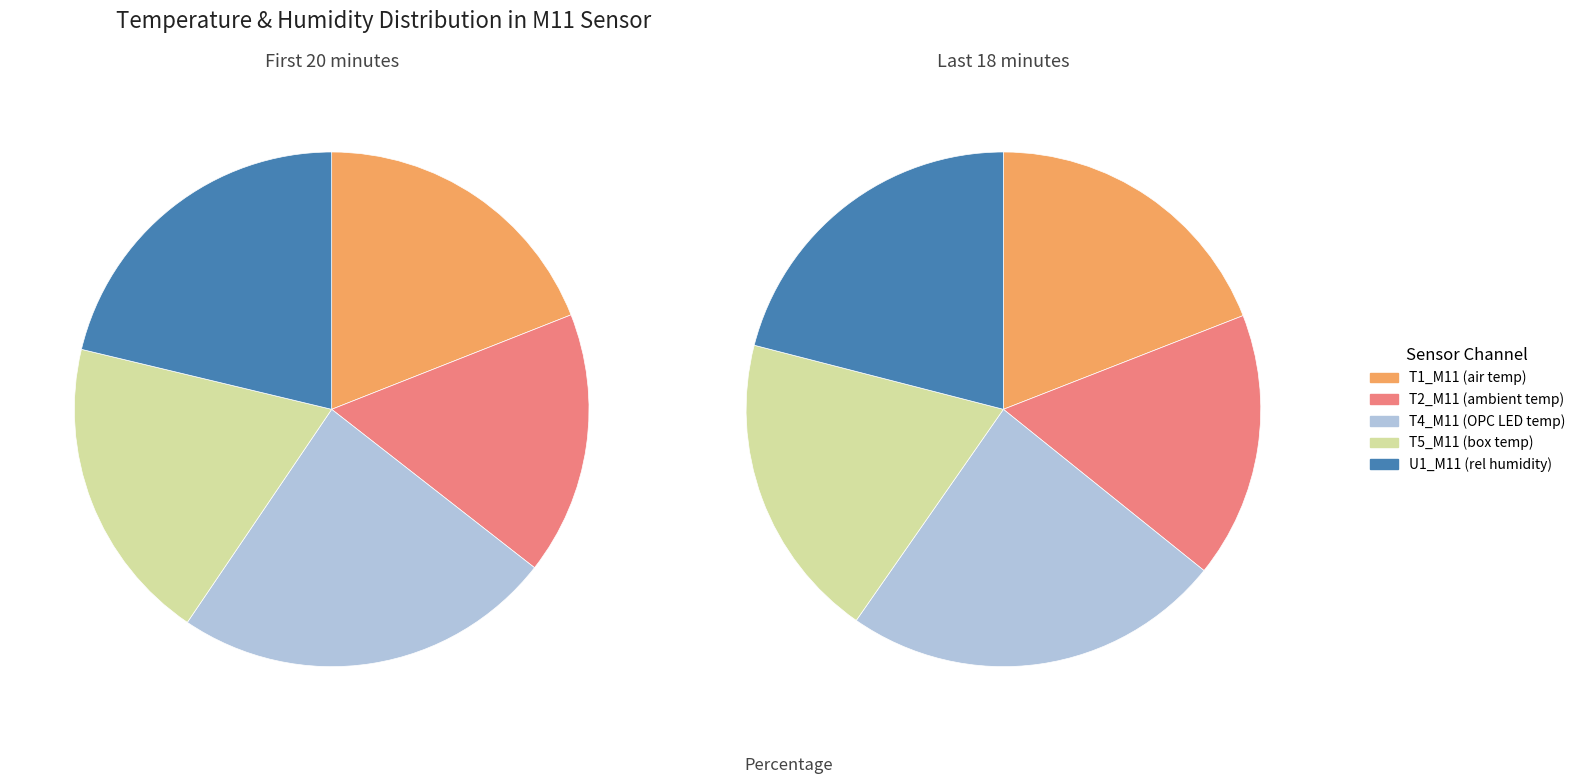

Is there a majority slice in this chart?

No